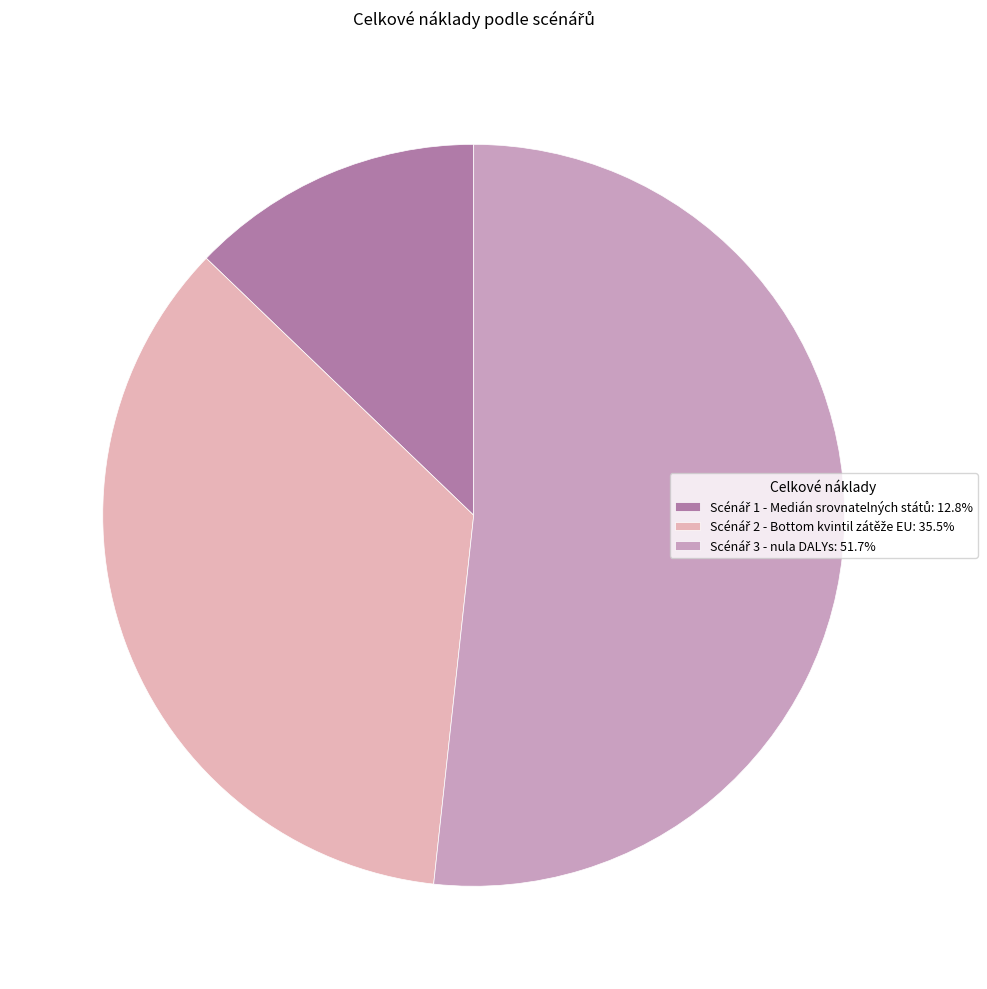

How many segments does this pie chart have?

3